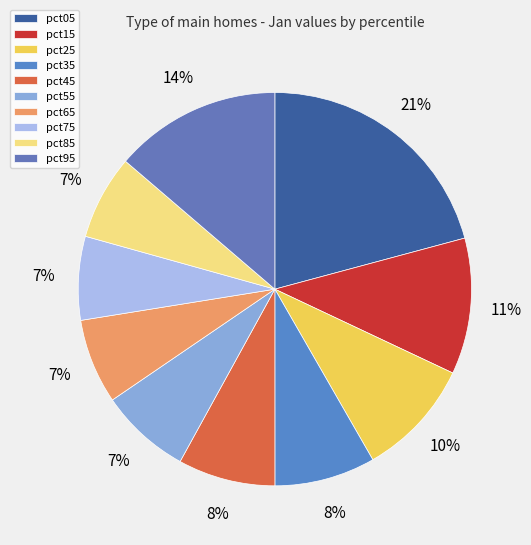

Does any single category account for the majority?

No